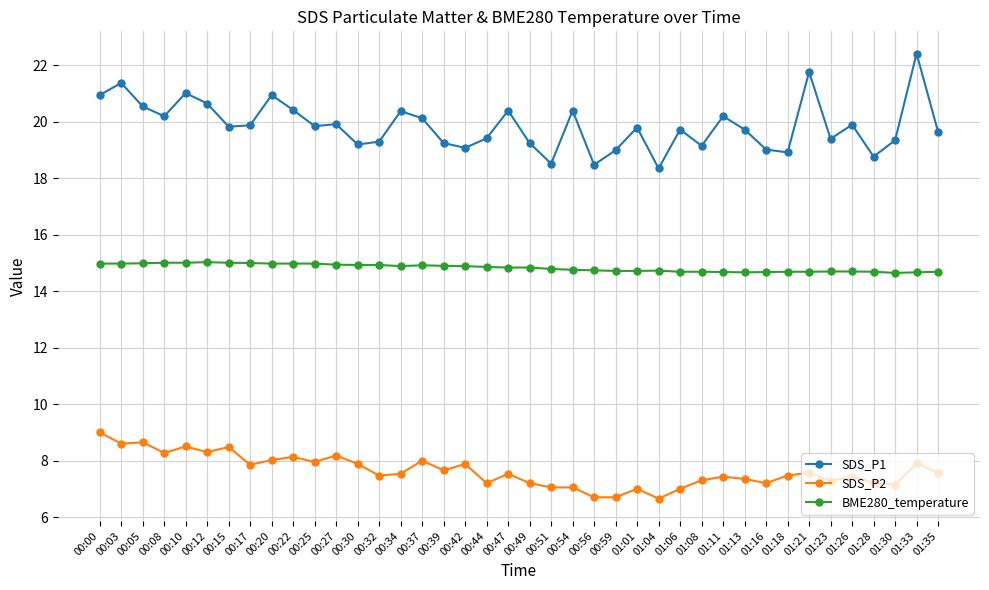

The value of BME280_temperature at 01:16 is 14.7. True or false?

True